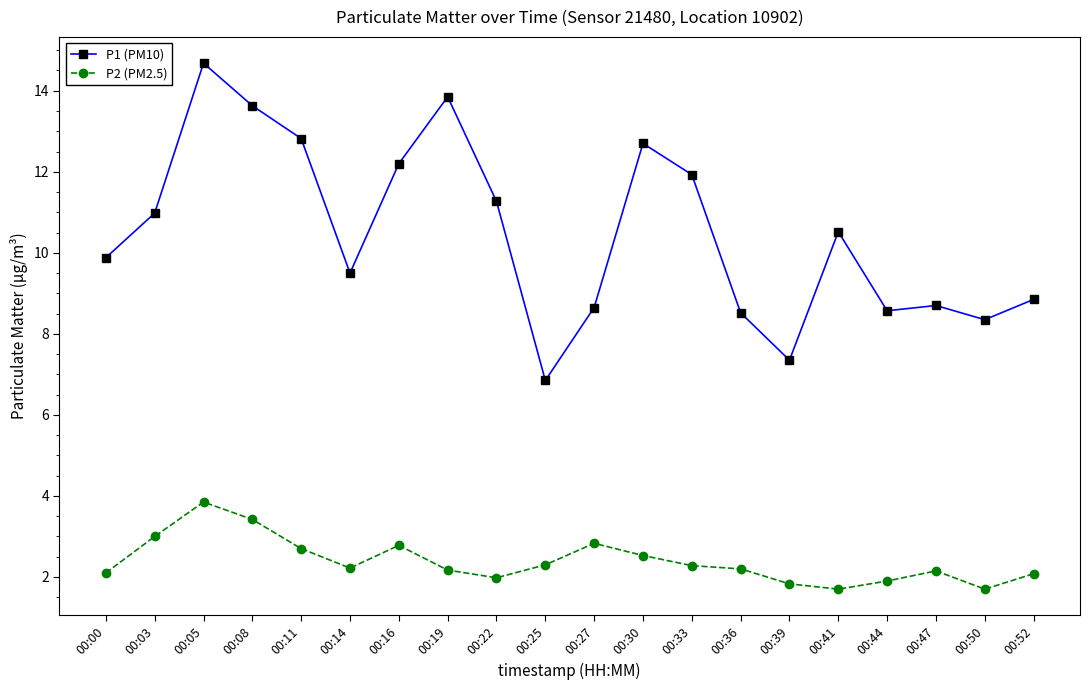

True or false: P1 (PM10) and P2 (PM2.5) intersect in this chart.

False